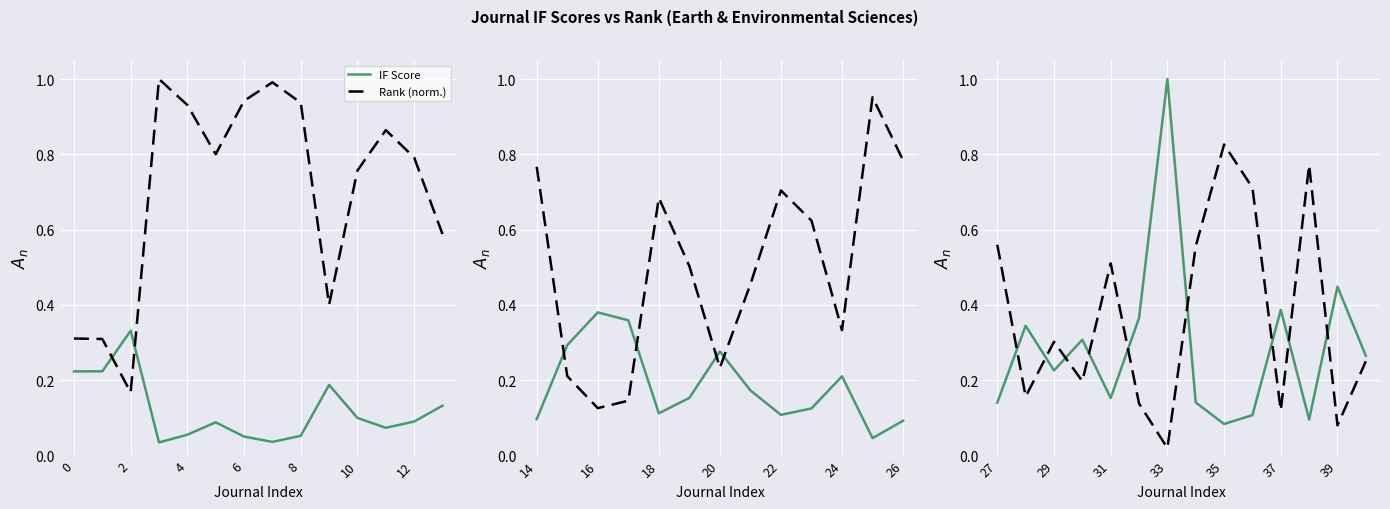

True or false: Rank (norm.) has more than 1 interior local peaks.

True